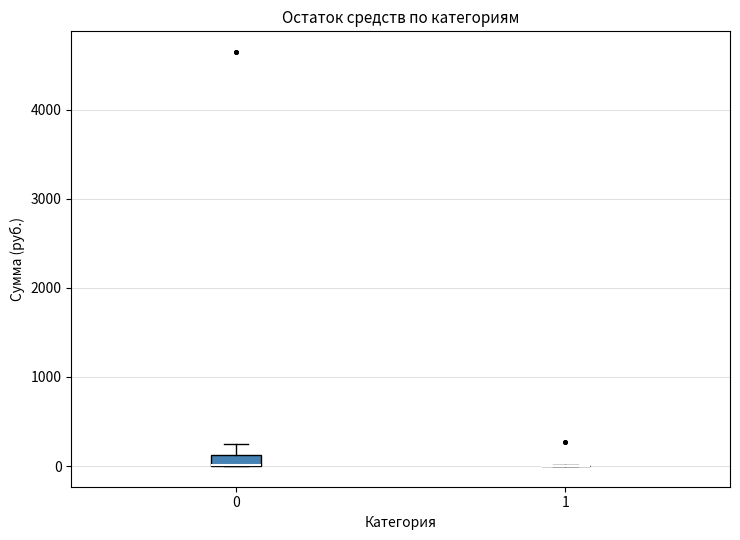

Where is the lower edge of the box at x = 0 on the y-axis? The values are not printed on the chart, so give them approximately, as read against the axis.

0